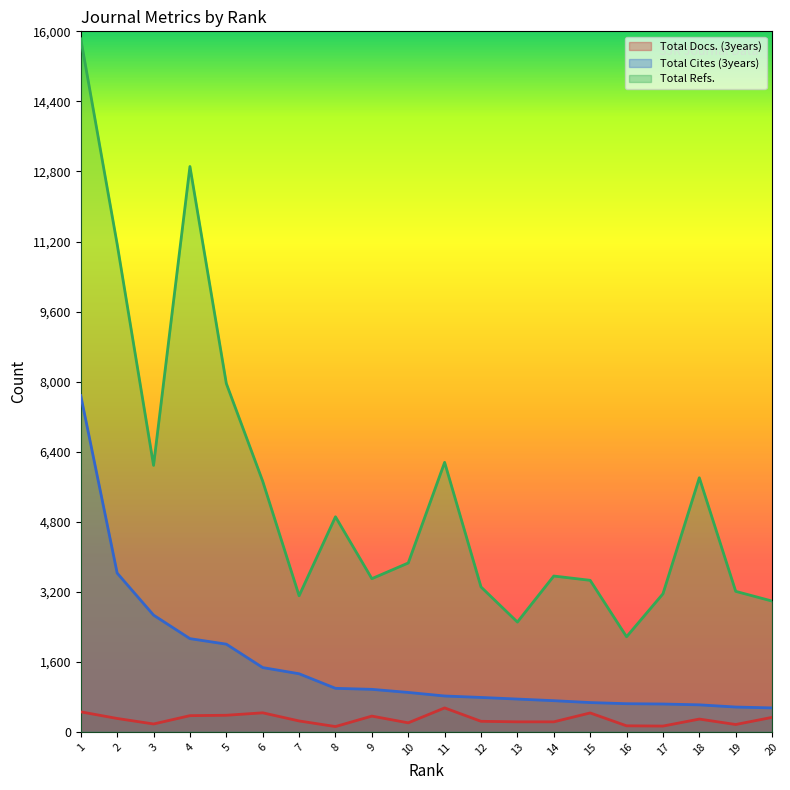

Is it true that Total Refs. equals 3210 at 19?

True